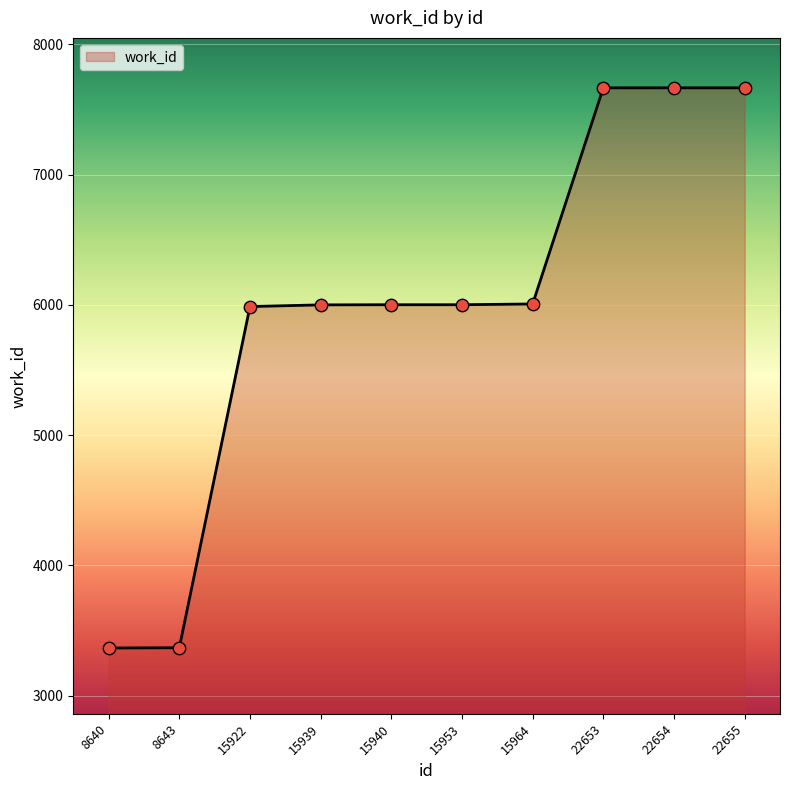

Between 22655 and 15940, which is larger?

22655